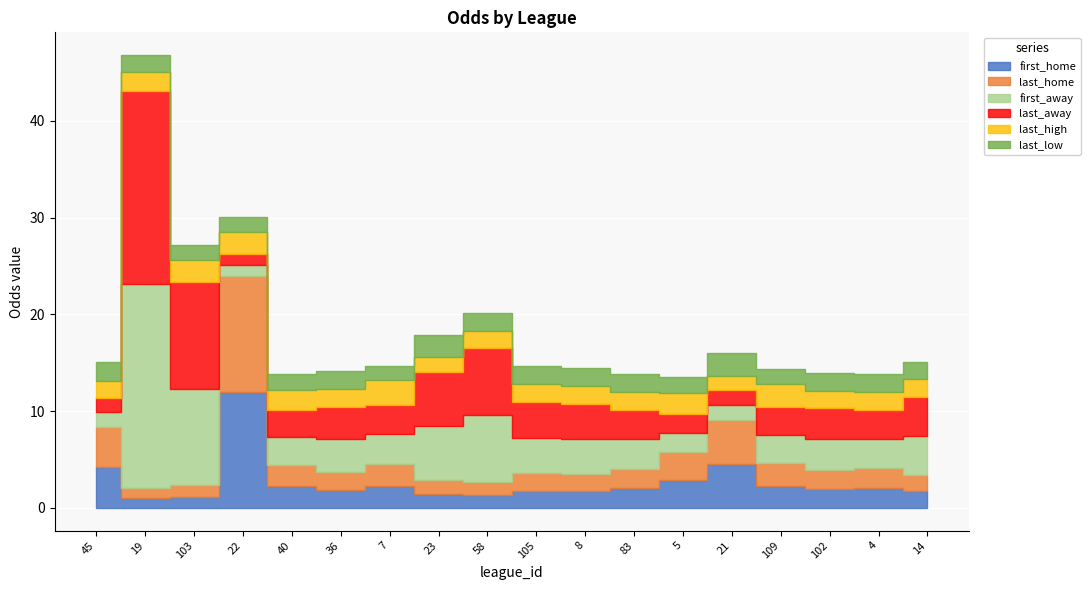

Is the value of last_high at 109 greater than the value of last_away at 105?

No